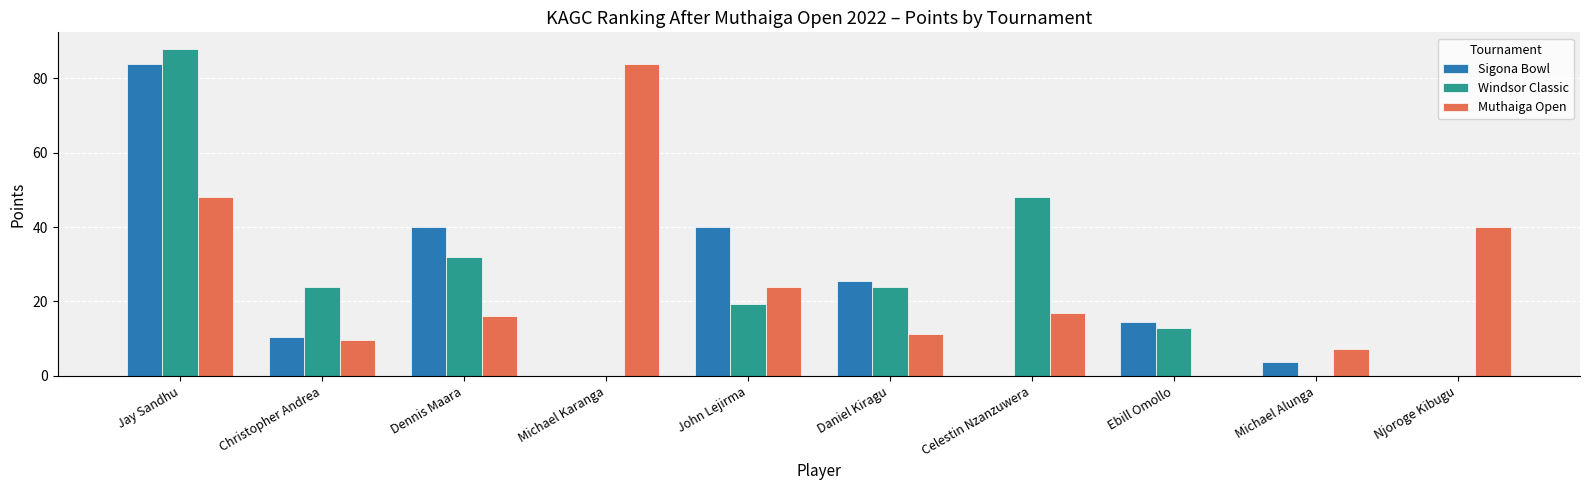

The value of Muthaiga Open at Jay Sandhu is 14.7. True or false?

False